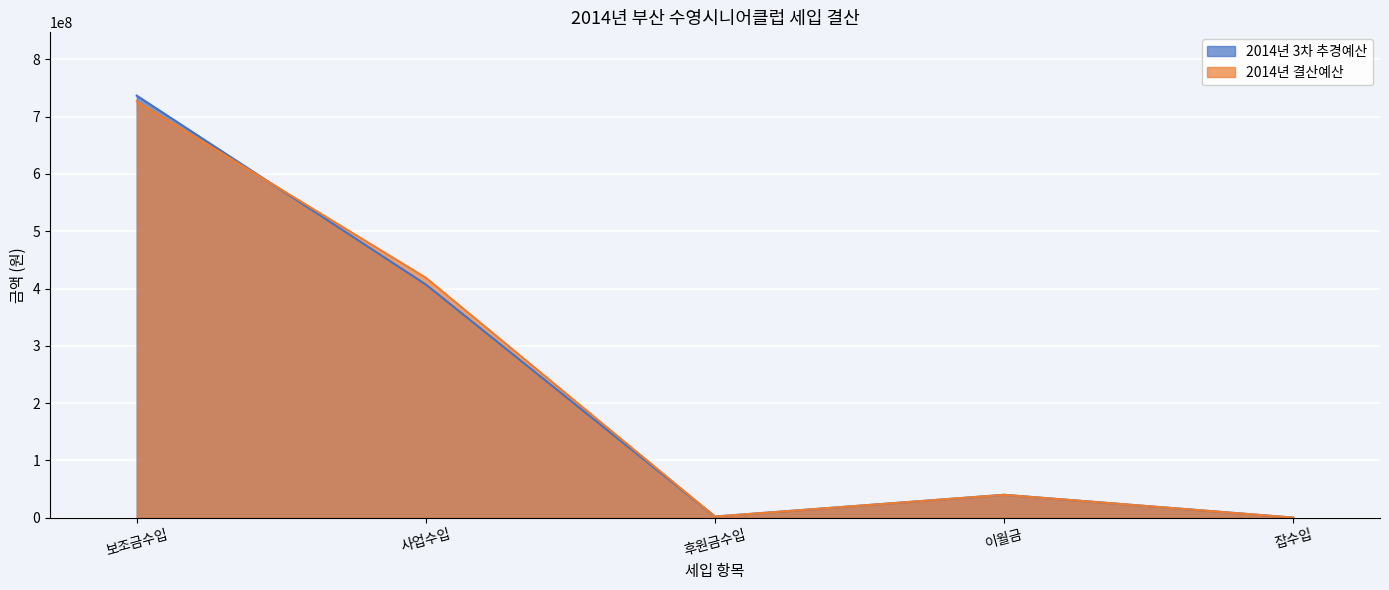

Which label corresponds to the largest value in the chart?

보조금수입